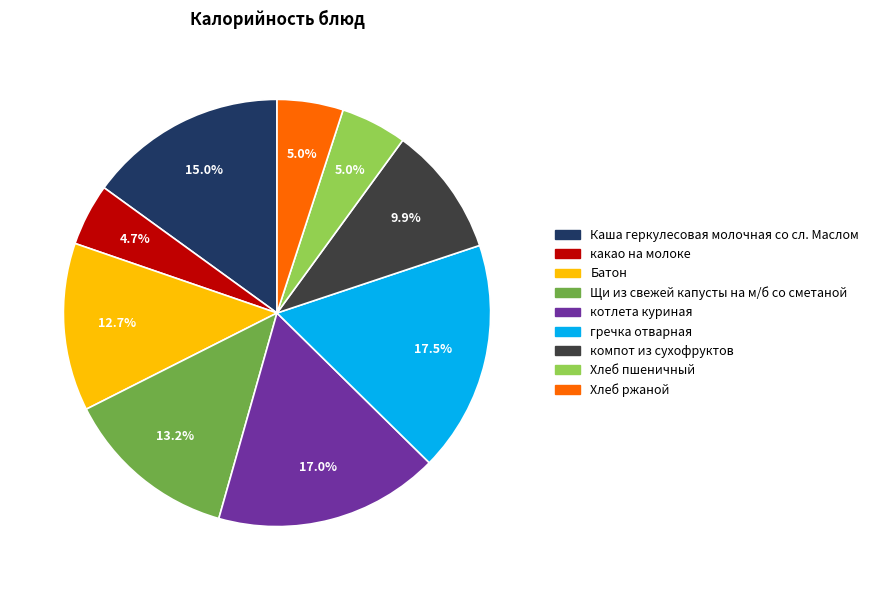

Which has a higher value, Хлеб пшеничный or котлета куриная?

котлета куриная